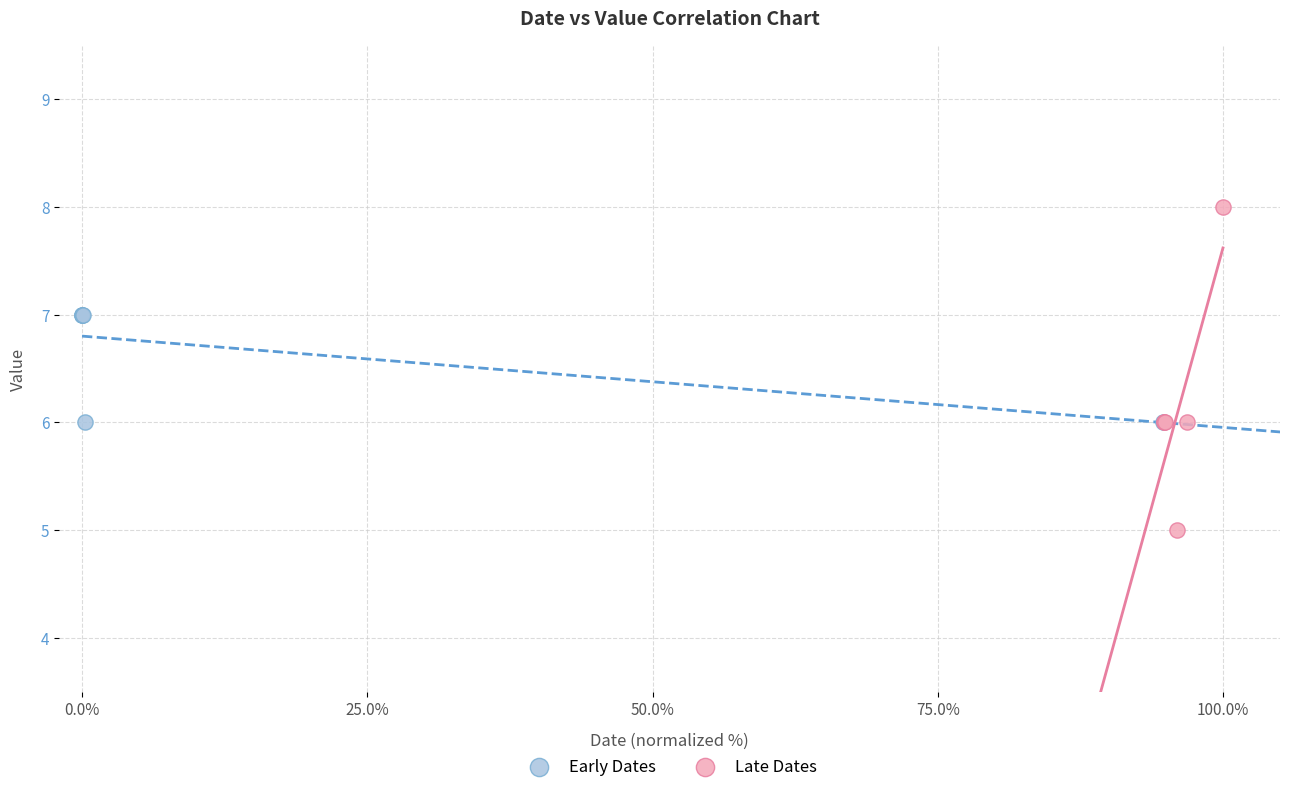

Which series has the largest Y range (max minus min)?

Late Dates